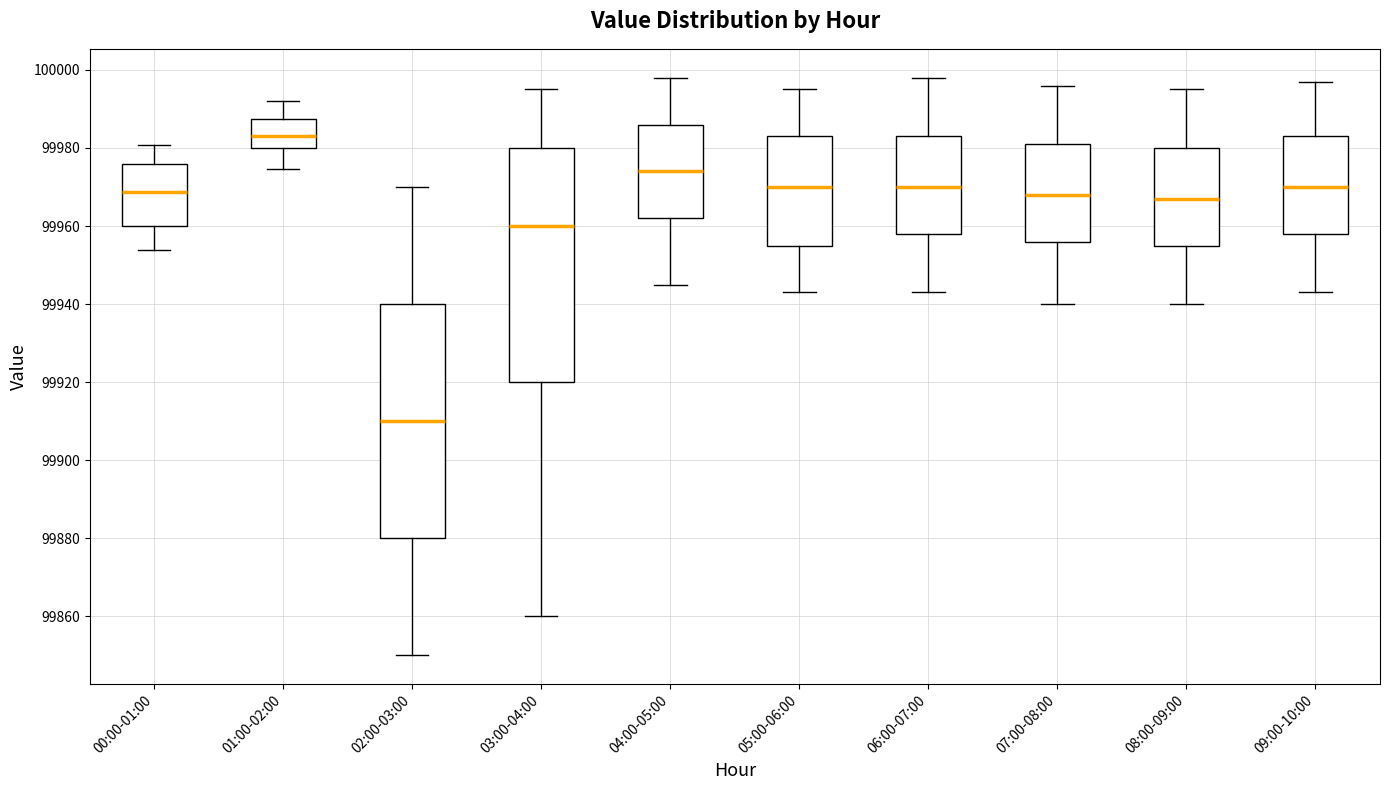

Reading left to right, transcribe this box plot: for each box, give where its median line is, the range the box spans, and where its two whiskers end, as read against the y-axis. The values are not printed on the chart, so give them approximately, as read against the axis.

00:00-01:00: median 99968, box 99960 to 99976, whiskers 99954 to 99980
01:00-02:00: median 99984, box 99980 to 99988, whiskers 99974 to 99992
02:00-03:00: median 99910, box 99880 to 99940, whiskers 99850 to 99970
03:00-04:00: median 99960, box 99920 to 99980, whiskers 99860 to 99996
04:00-05:00: median 99974, box 99962 to 99986, whiskers 99946 to 99998
05:00-06:00: median 99970, box 99956 to 99984, whiskers 99944 to 99996
06:00-07:00: median 99970, box 99958 to 99984, whiskers 99944 to 99998
07:00-08:00: median 99968, box 99956 to 99982, whiskers 99940 to 99996
08:00-09:00: median 99968, box 99956 to 99980, whiskers 99940 to 99996
09:00-10:00: median 99970, box 99958 to 99984, whiskers 99944 to 99998